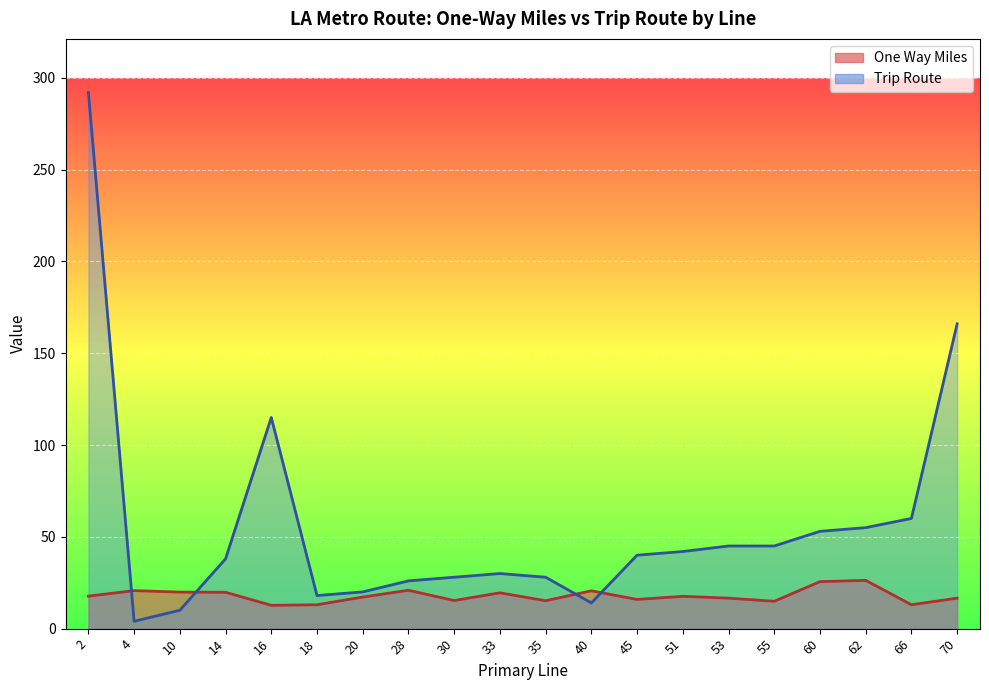

What is the lowest value of the One Way Miles series?

12.7